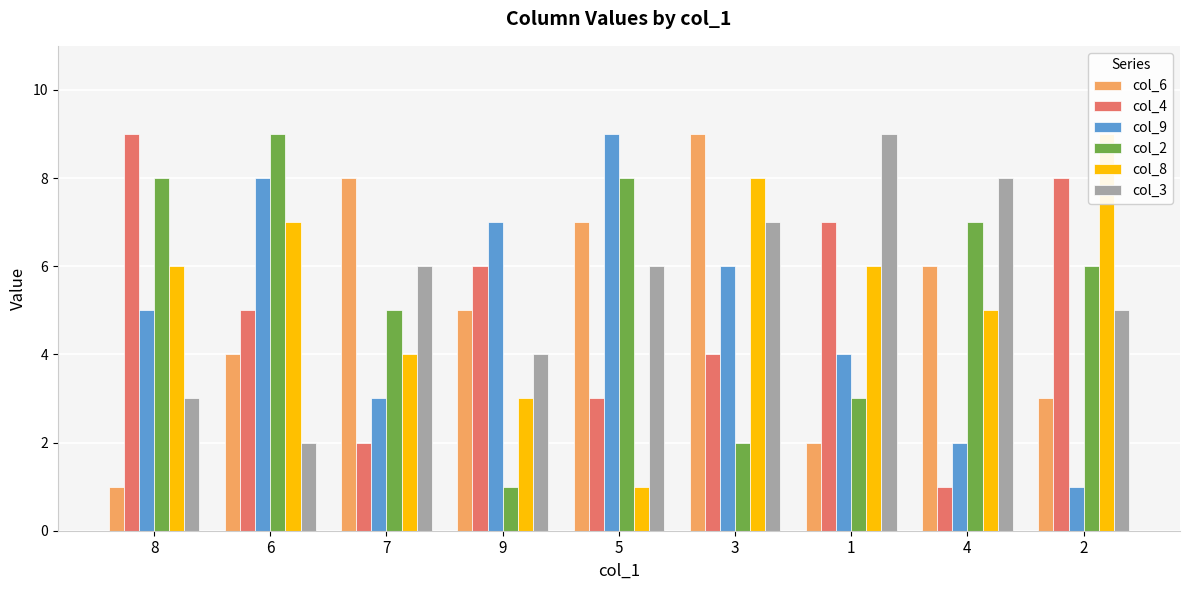

Reading left to right, list all the values displayed in this chart.

col_6: 8=1	6=4	7=8	9=5	5=7	3=9	1=2	4=6	2=3
col_4: 8=9	6=5	7=2	9=6	5=3	3=4	1=7	4=1	2=8
col_9: 8=5	6=8	7=3	9=7	5=9	3=6	1=4	4=2	2=1
col_2: 8=8	6=9	7=5	9=1	5=8	3=2	1=3	4=7	2=6
col_8: 8=6	6=7	7=4	9=3	5=1	3=8	1=6	4=5	2=9
col_3: 8=3	6=2	7=6	9=4	5=6	3=7	1=9	4=8	2=5